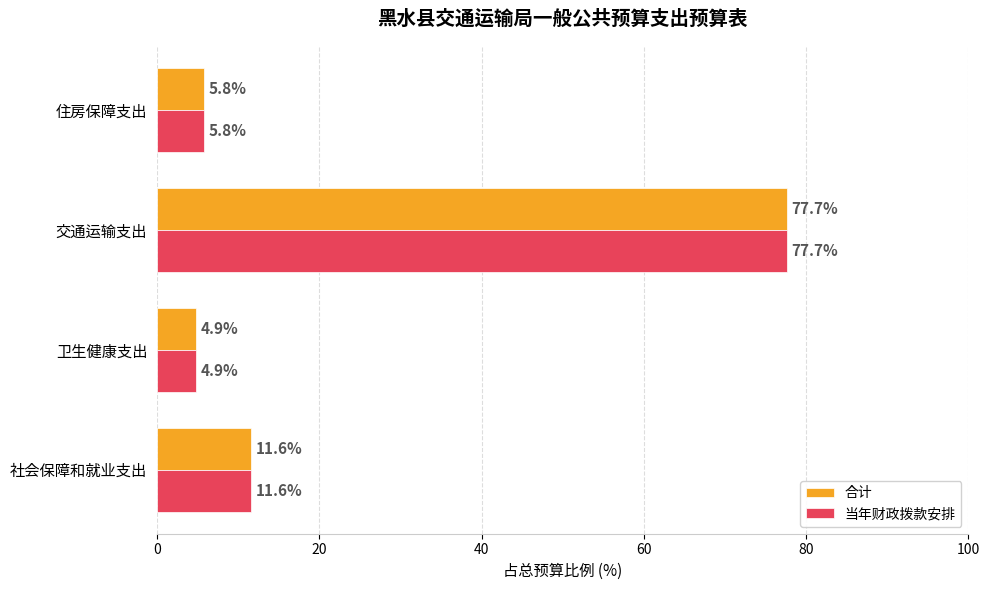

Rank the categories by 合计 value from lowest to highest.

卫生健康支出, 住房保障支出, 社会保障和就业支出, 交通运输支出